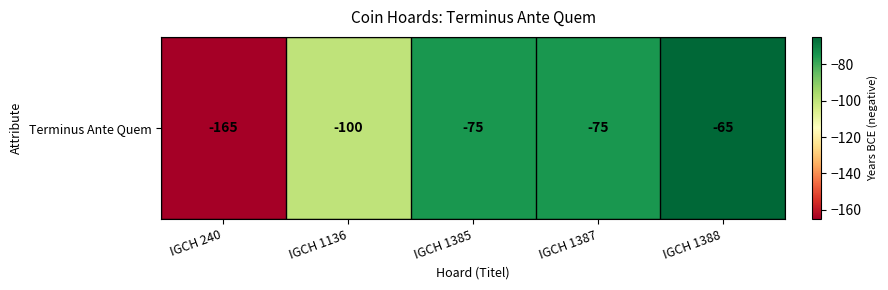

Reading left to right, extract all data points from this chart.

IGCH 240=-165	IGCH 1136=-100	IGCH 1385=-75	IGCH 1387=-75	IGCH 1388=-65